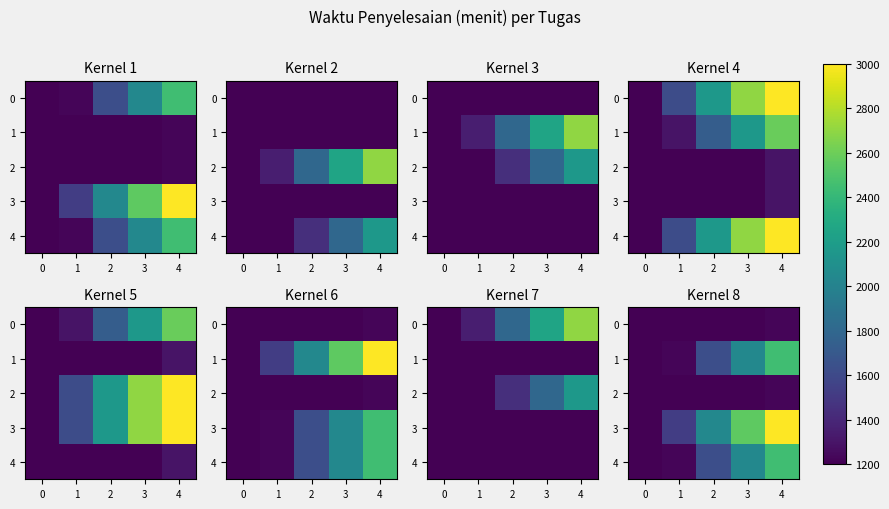

True or false: 4 has a value of 3177.7 at 3.

False